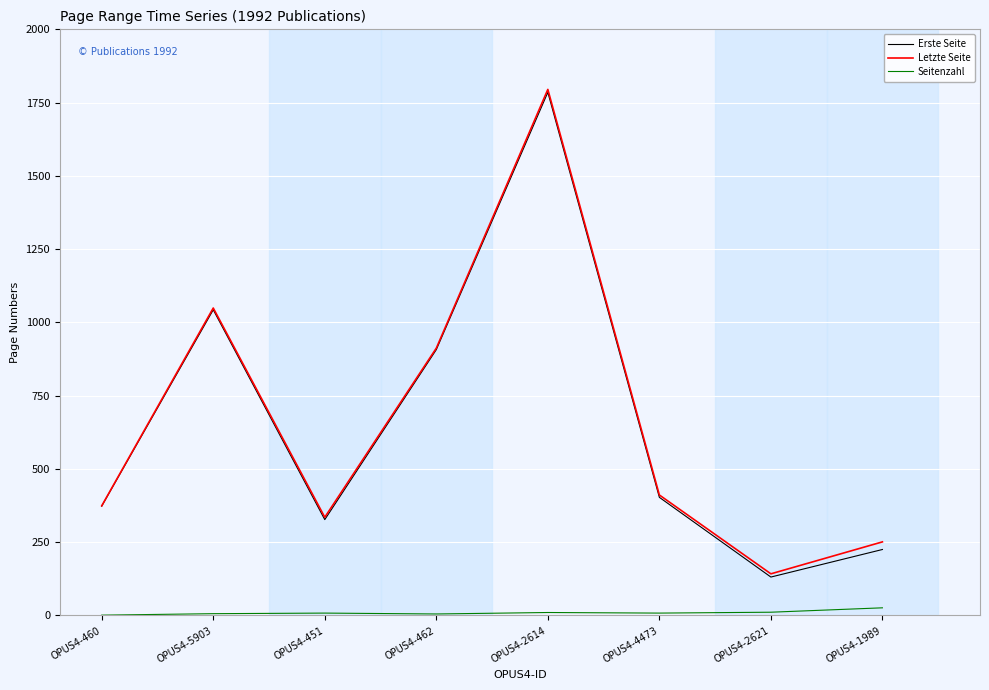

True or false: Seitenzahl and Erste Seite cross at least once.

False